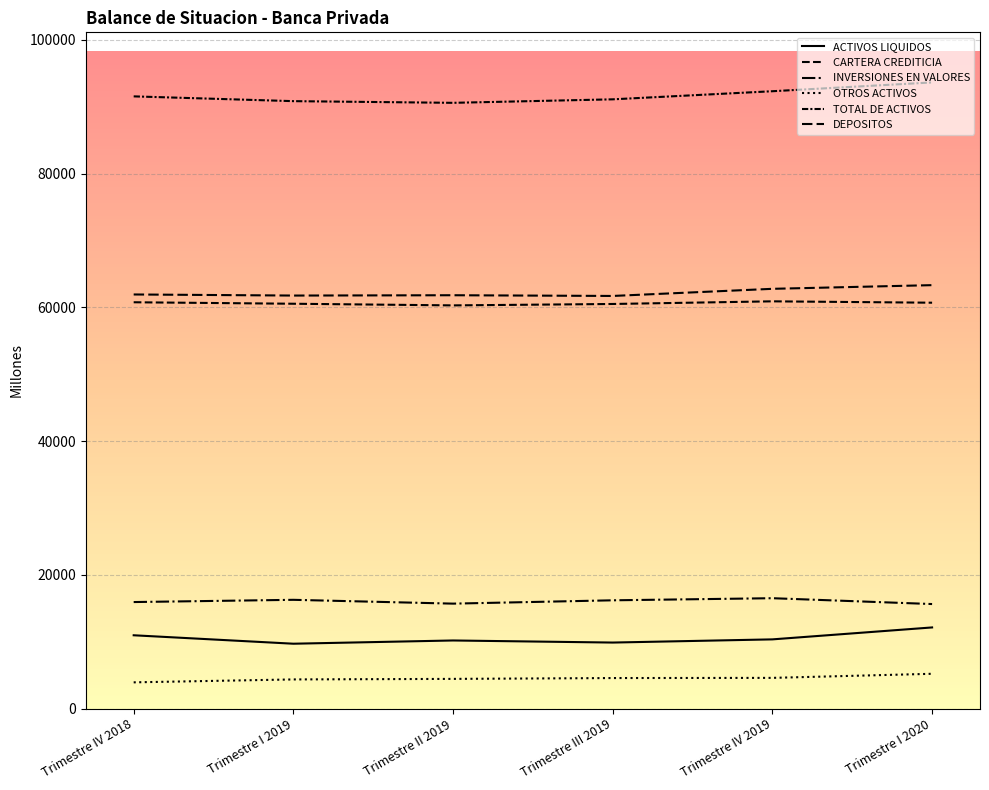

Does the chart have visible grid lines?

Yes